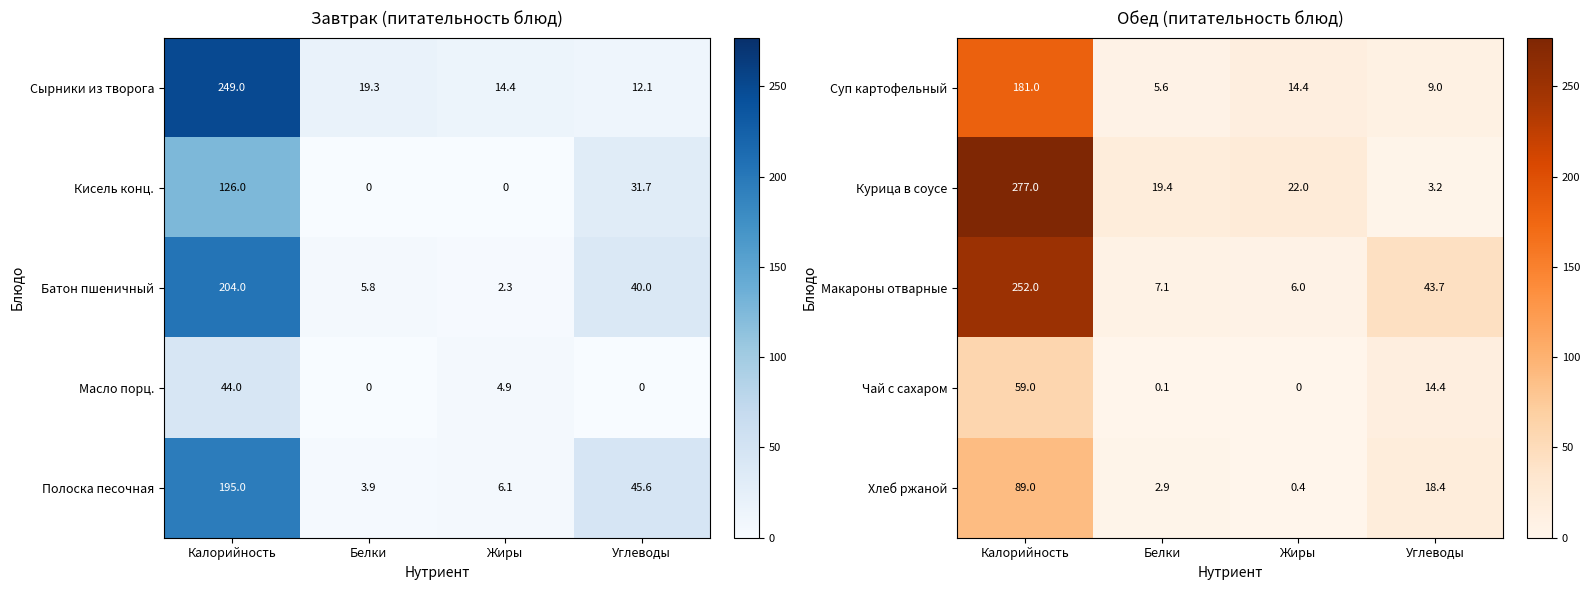

At which label does Макароны отварные first exceed 43?

Калорийность